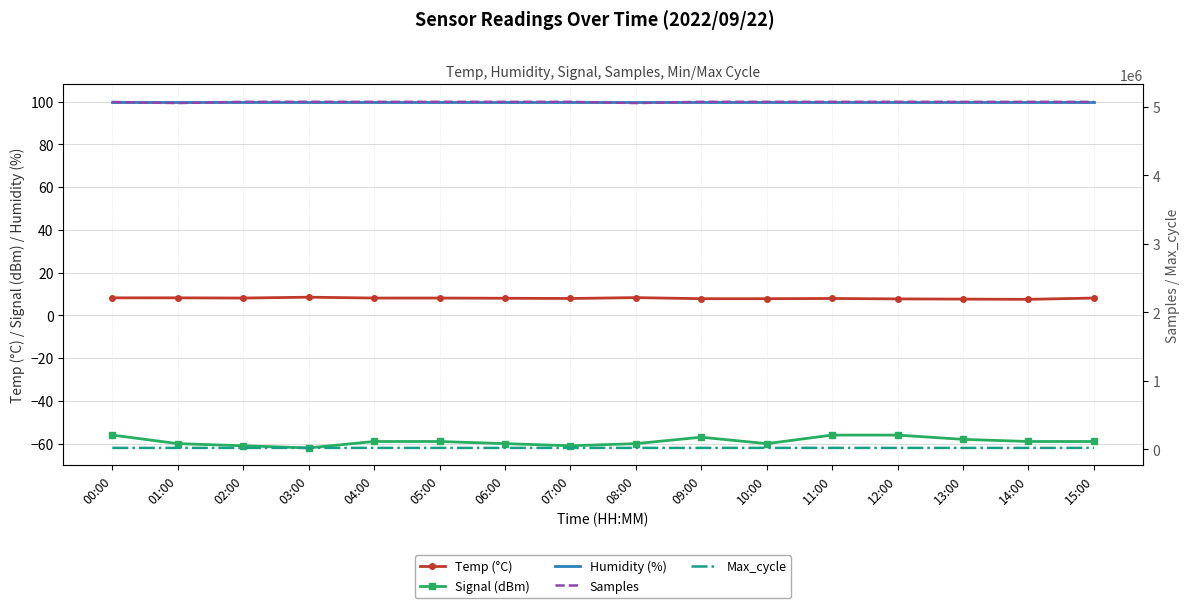

Is the value of Signal (dBm) at 08:00 greater than the value of Humidity (%) at 09:00?

No